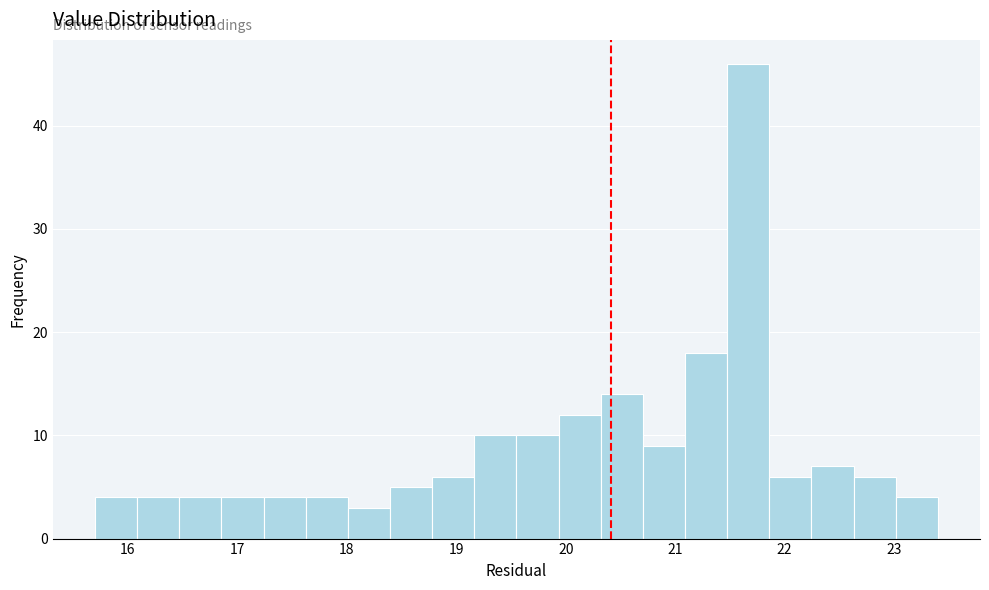

Read against the x-axis, roughly where is the centre of the tallest bar?

21.7